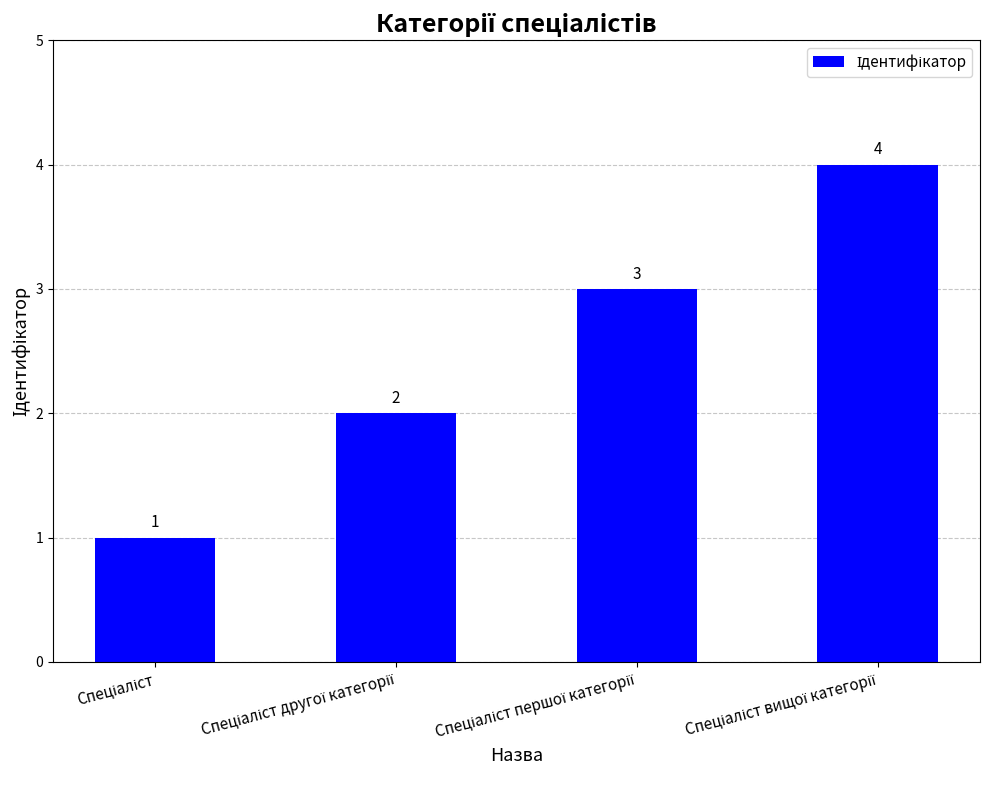

What is the value of the 3rd bar from the left?

3